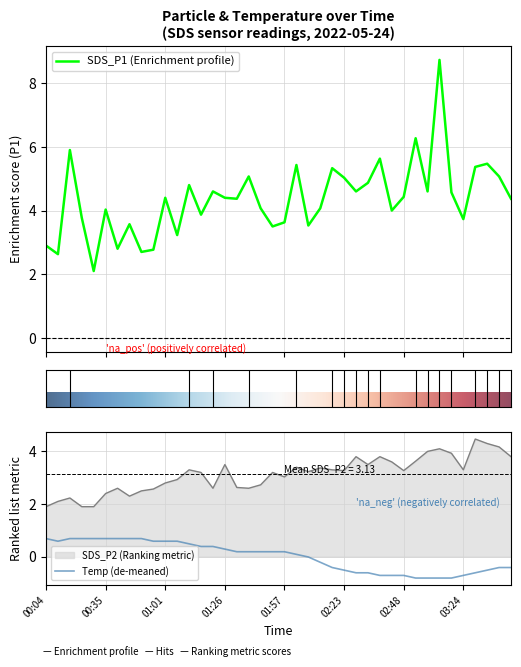

True or false: SDS_P1 (Enrichment profile) and Temp (de-meaned) cross at least once.

False